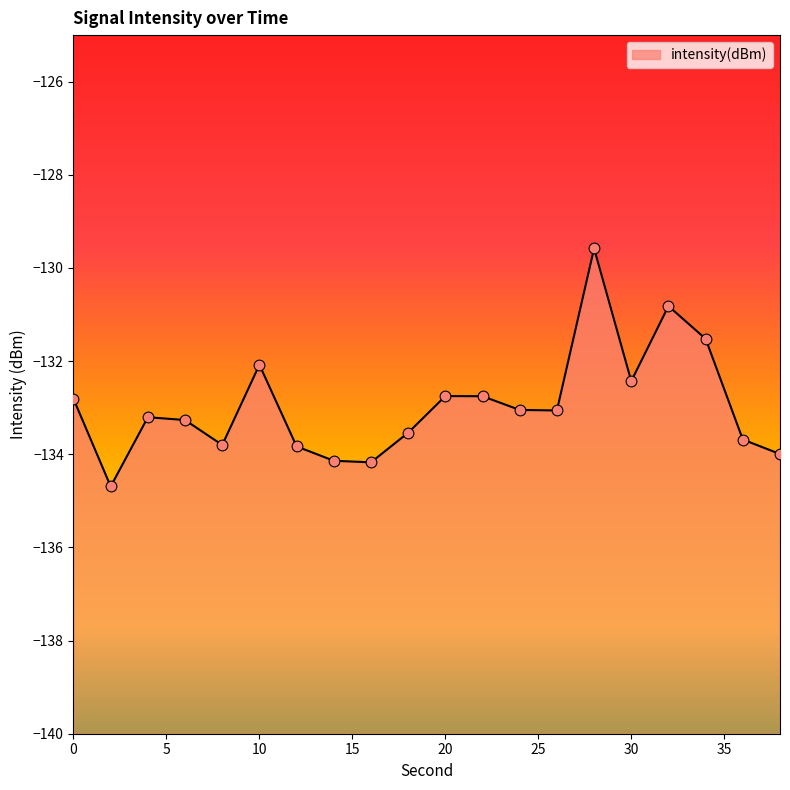

Which has a higher value, 8 or 30?

30